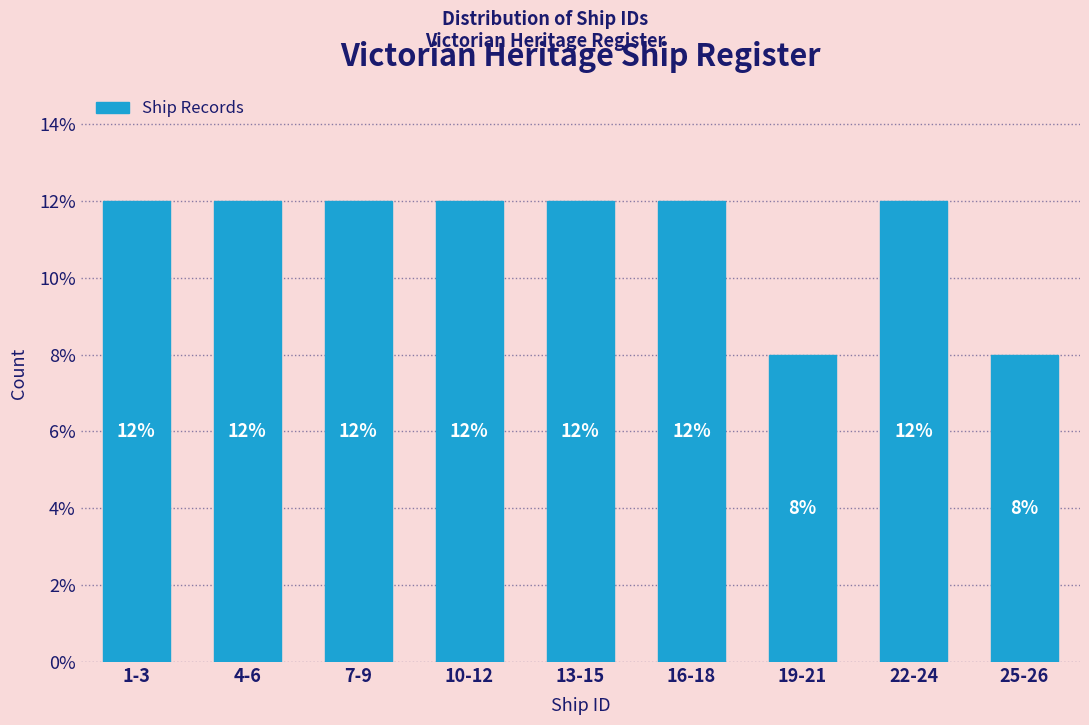

Reading right to left, transcribe all the data shown in this chart.

8	12	8	12	12	12	12	12	12